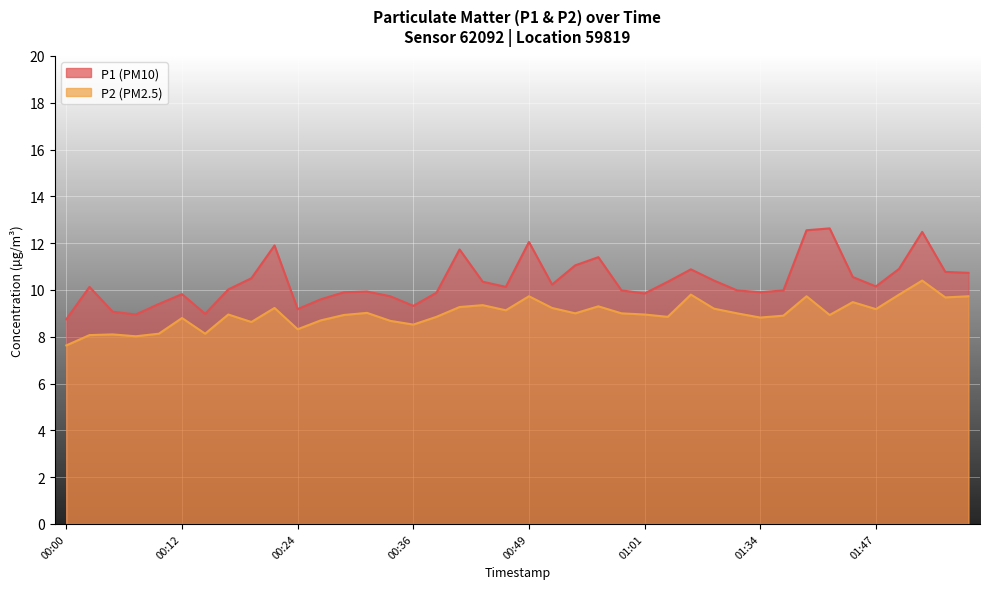

List the series in order of their peak value, lowest first.

P2, P1